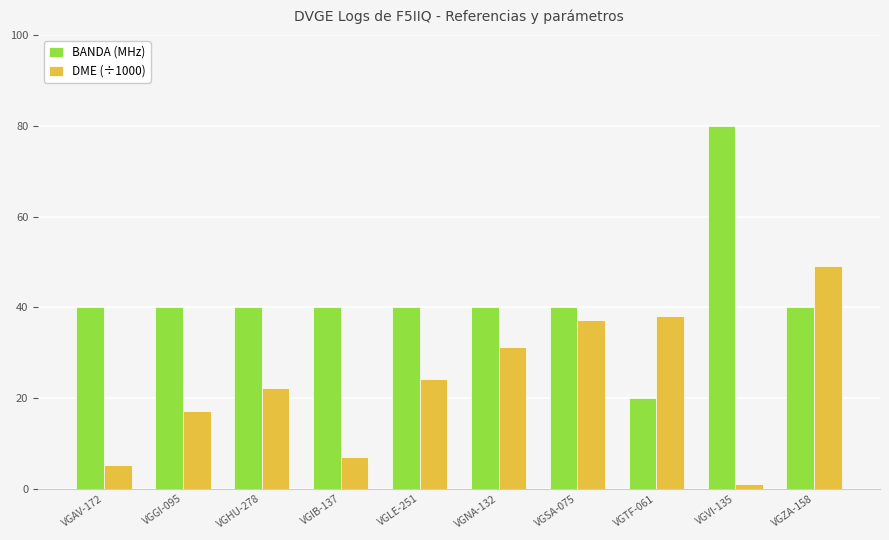

At which category is the sum across all series the highest?

VGZA-158